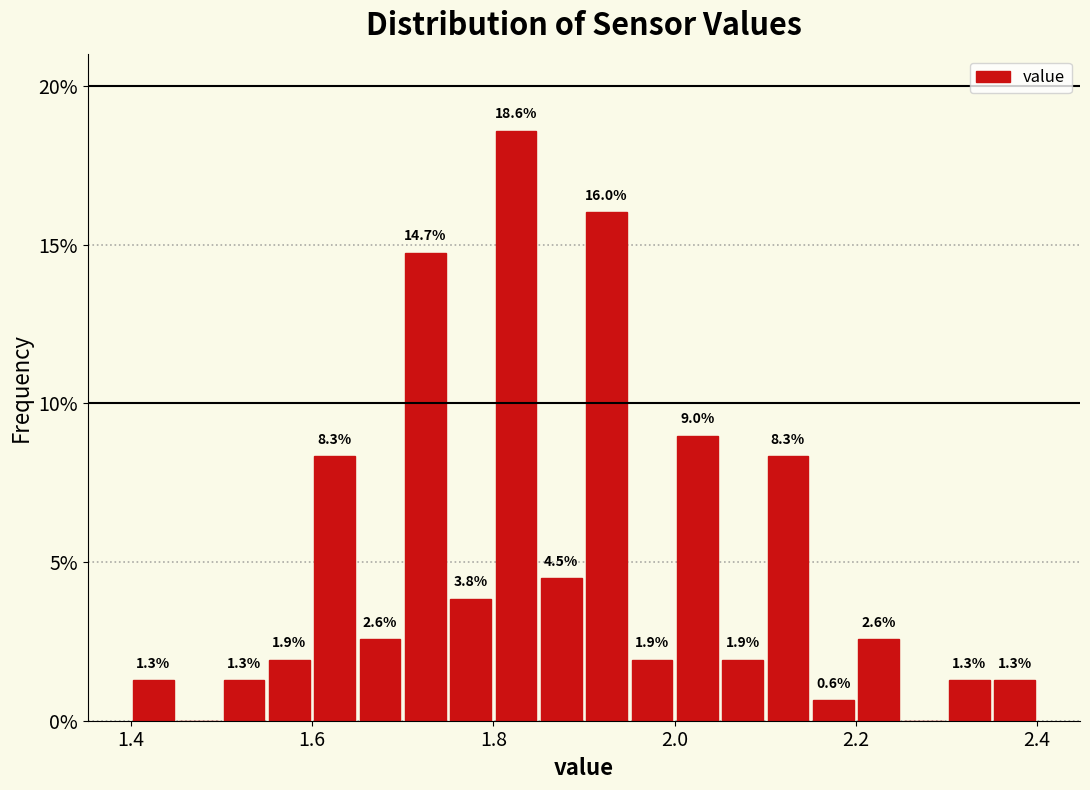

Read against the x-axis, roughly where is the centre of the tallest bar?

1.82